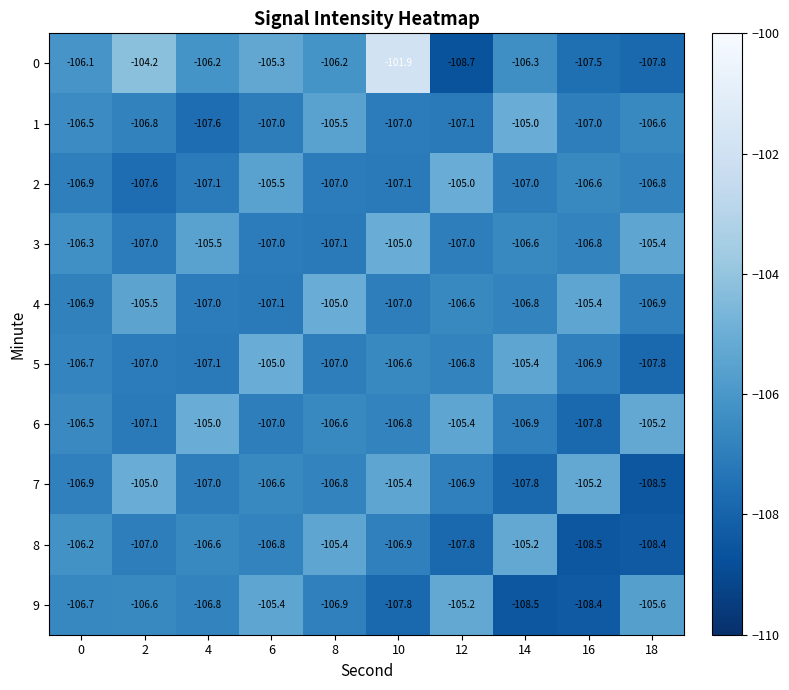

How many values in the 1 series exceed -106?

2